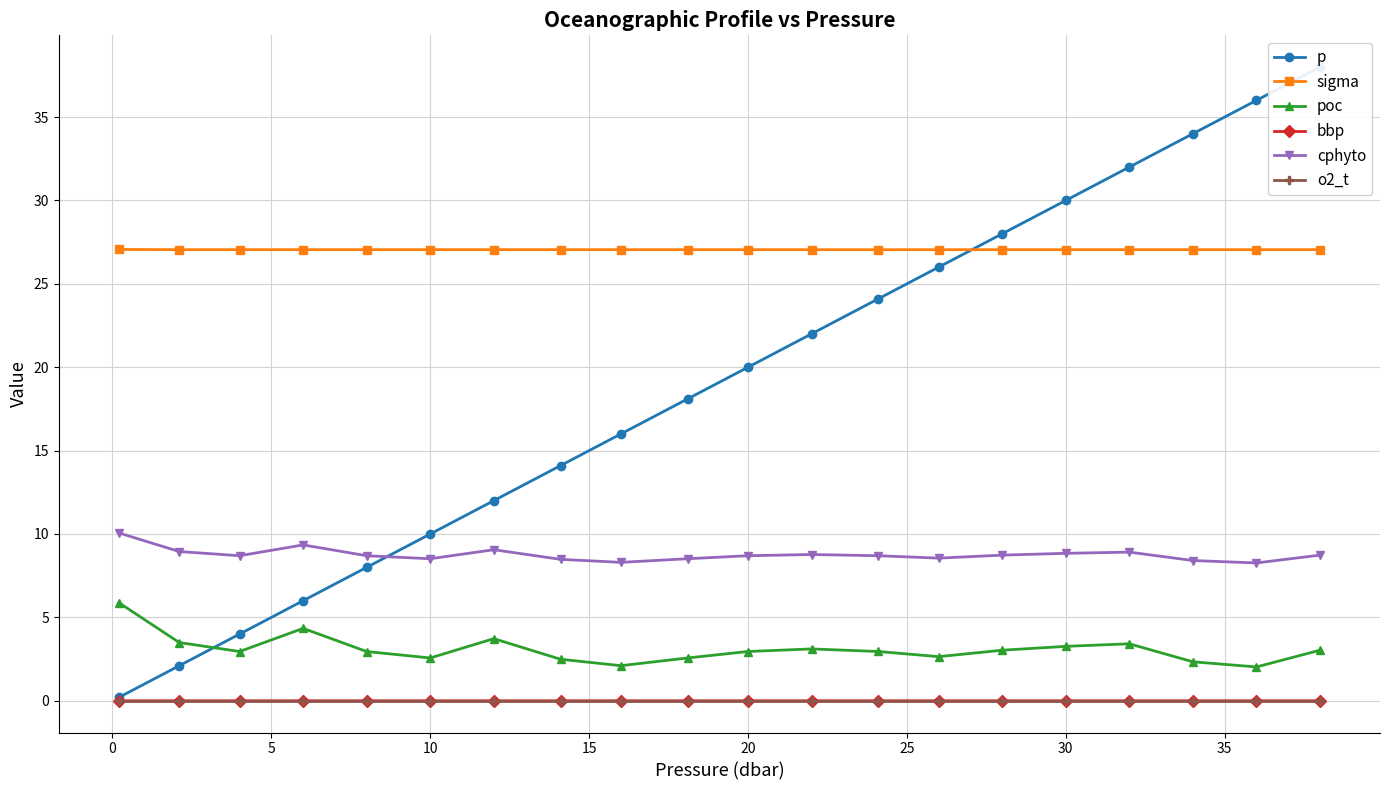

Reading left to right, what are all the values shown in this chart?

p: 0.2	2.1	4.0	6.0	8.0	10.0	12.0	14.1	16.0	18.1	20.0	22.0	24.1	26.0	28.0	30.0	32.0	34.0	36.0	38.0
sigma: 27.1	27.0	27.0	27.0	27.0	27.0	27.0	27.0	27.0	27.0	27.0	27.0	27.0	27.0	27.0	27.0	27.0	27.0	27.0	27.0
poc: 5.9	3.5	3.0	4.3	3.0	2.6	3.7	2.5	2.1	2.6	3.0	3.1	3.0	2.6	3.0	3.3	3.4	2.3	2.0	3.0
bbp: 0.0	0.0	0.0	0.0	0.0	0.0	0.0	0.0	0.0	0.0	0.0	0.0	0.0	0.0	0.0	0.0	0.0	0.0	0.0	0.0
cphyto: 10.1	8.9	8.7	9.3	8.7	8.5	9.1	8.5	8.3	8.5	8.7	8.8	8.7	8.6	8.7	8.8	8.9	8.4	8.3	8.7
o2_t: -0.0	-0.0	-0.0	-0.0	-0.0	-0.0	-0.0	-0.0	-0.0	-0.0	-0.0	-0.0	-0.0	-0.0	-0.0	-0.0	-0.0	-0.0	-0.0	-0.0